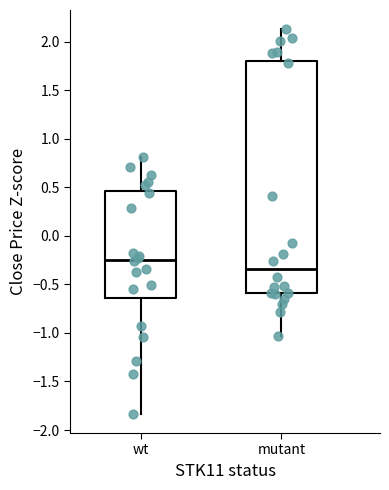

Reading left to right, read every box against the y-axis: the position of its median line, the range the box covers, and the ends of its whiskers. The values are not printed on the chart, so give them approximately, as read against the axis.

wt: median -0.25, box -0.65 to 0.45, whiskers -1.85 to 0.80
mutant: median -0.35, box -0.60 to 1.80, whiskers -1.05 to 2.15